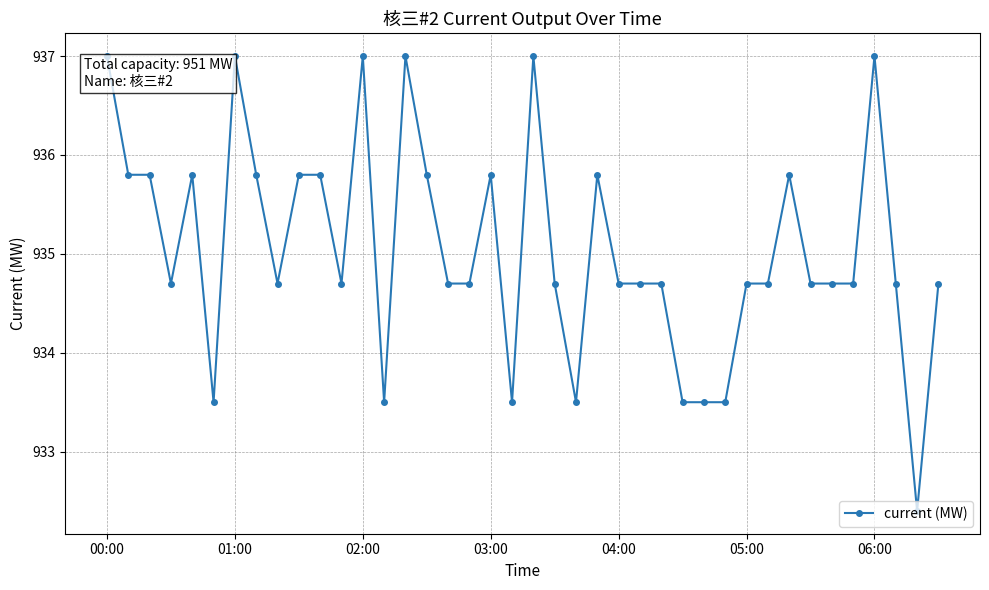

What is the sum of all values?

37402.1